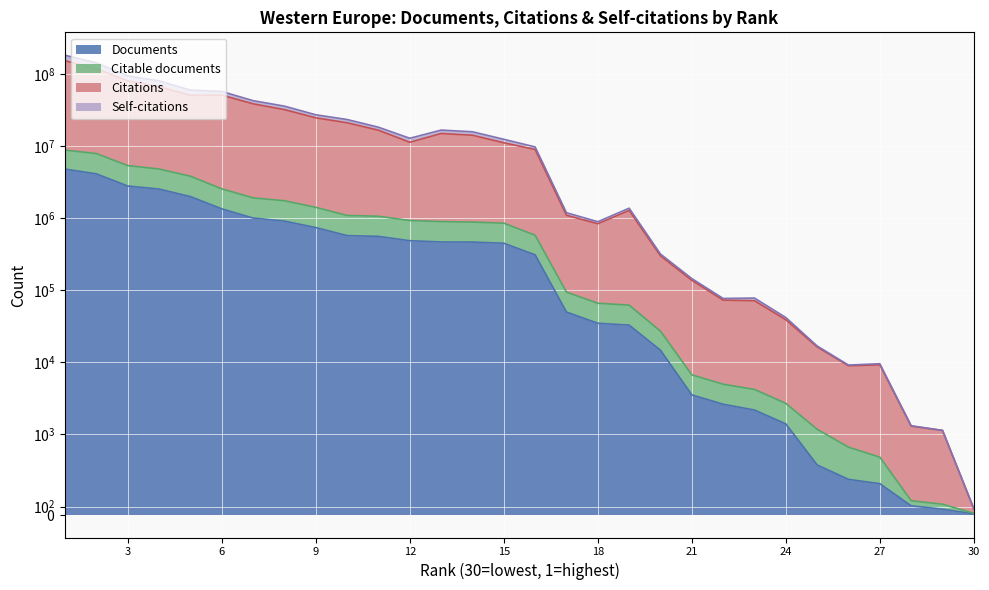

True or false: Self-citations has a value of 76784 at 22.

True